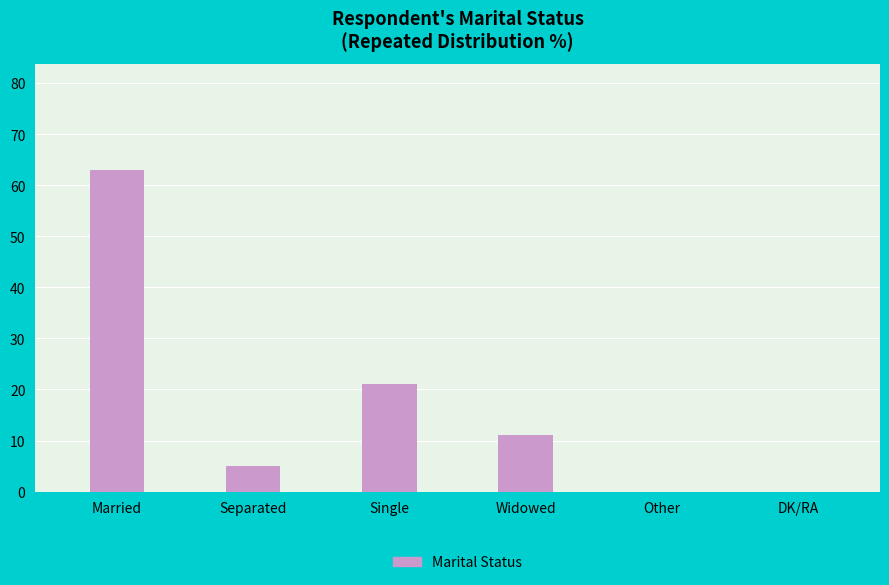

What is the difference between the values at DK/RA and Separated?

5